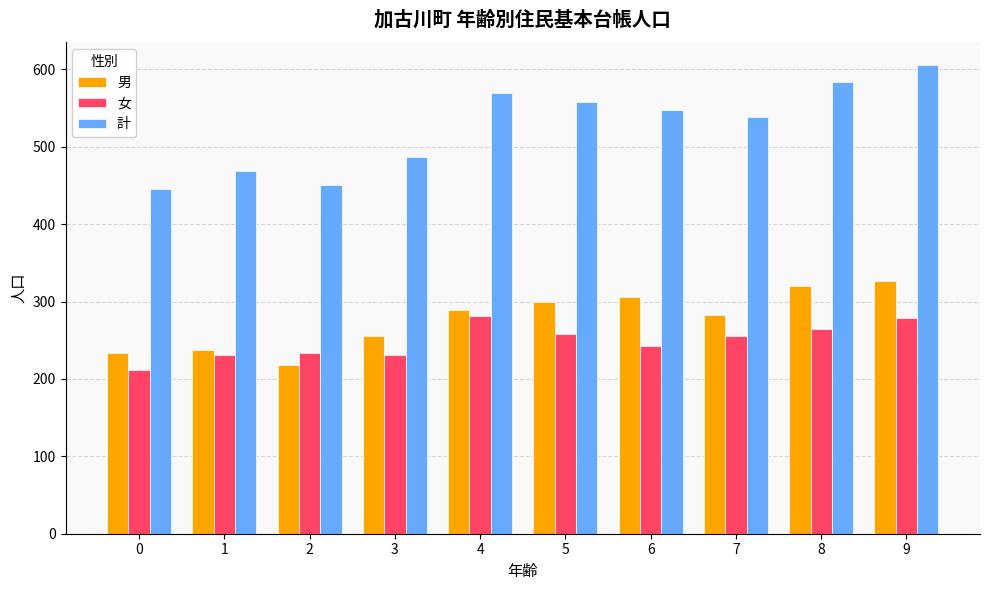

How many series are shown in this chart?

3